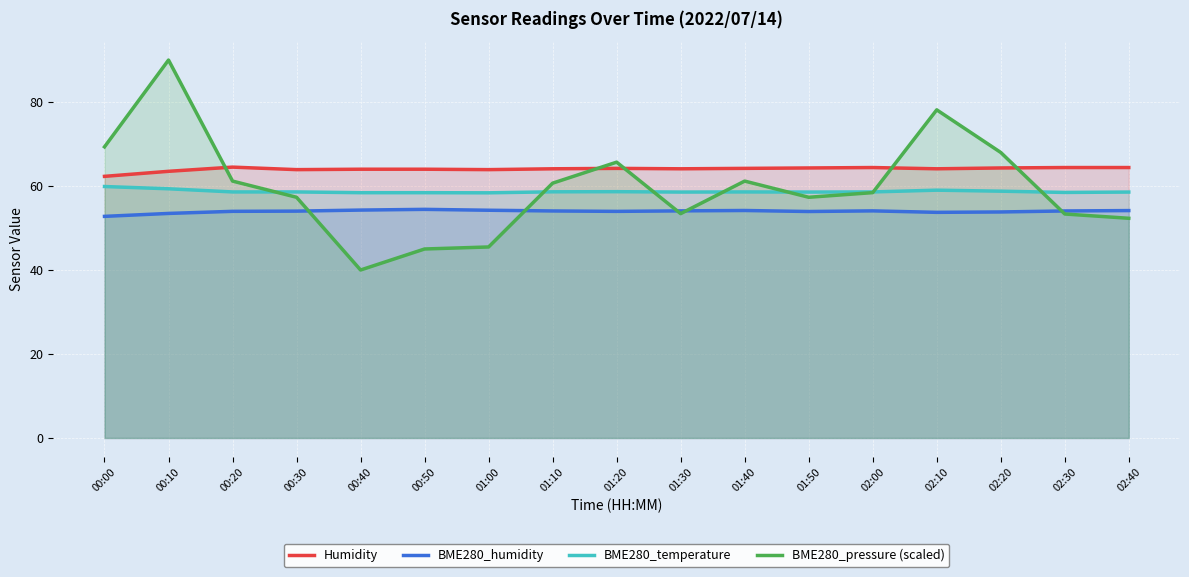

True or false: BME280_humidity has more than 0 interior local peaks.

True